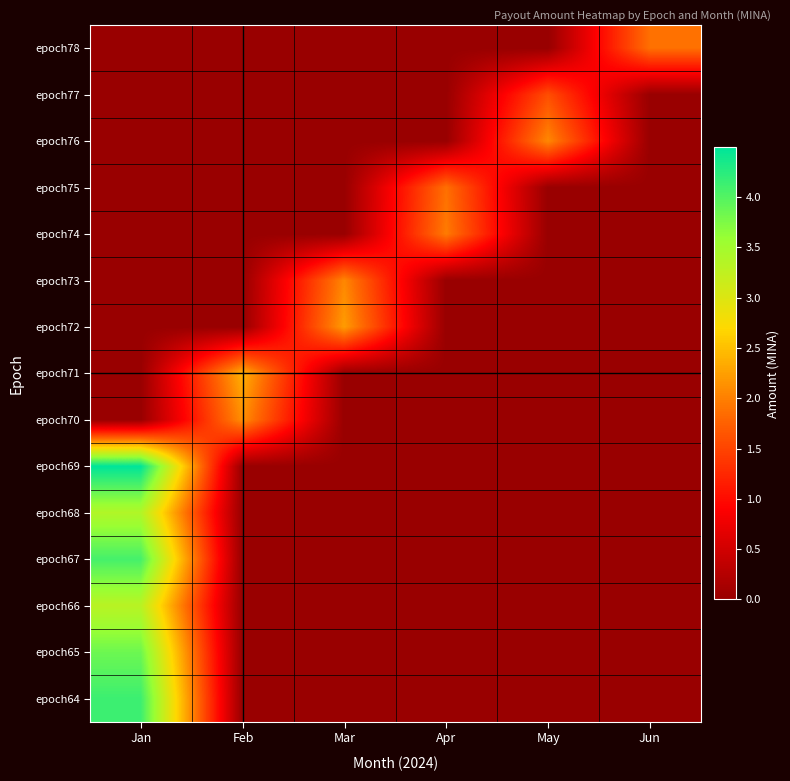

What is the total value across all series at May?

3.7